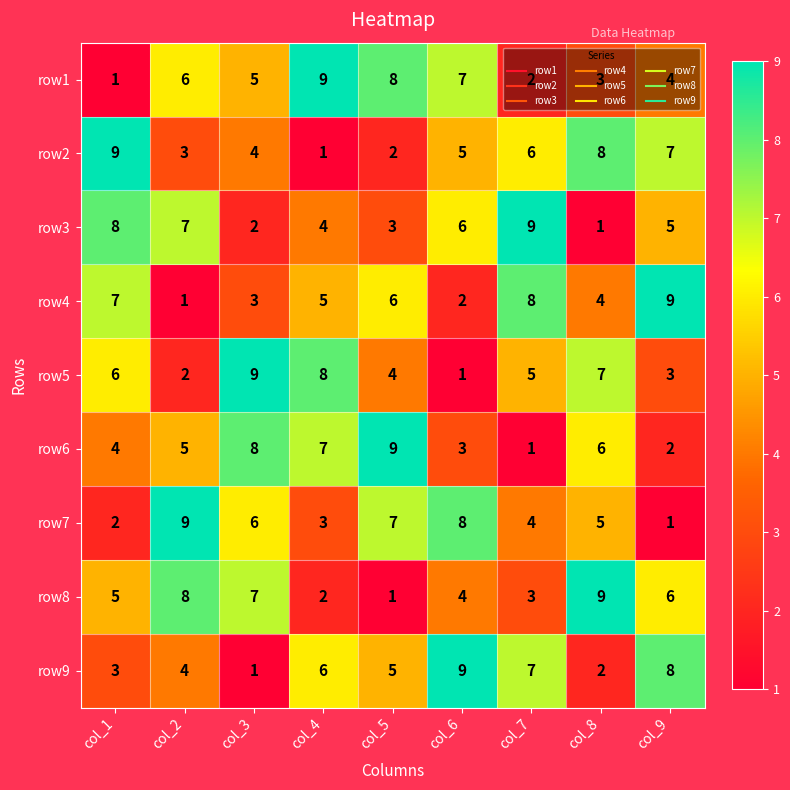

What is the average value of the row9 series?

5